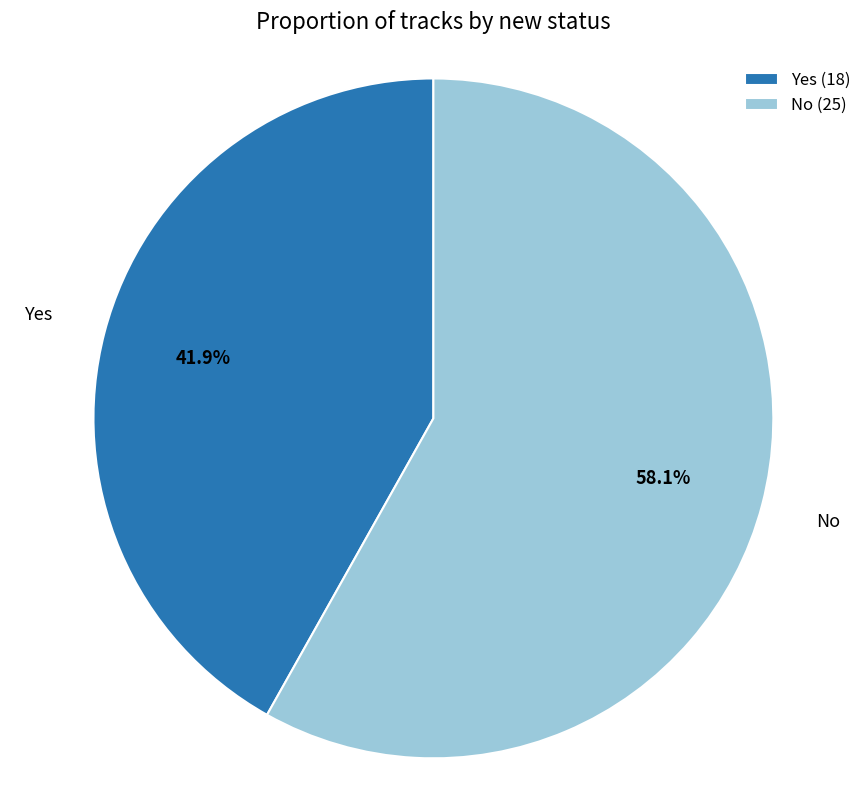

To the nearest percent, what is the difference between the Yes and No slice percentages?

16%